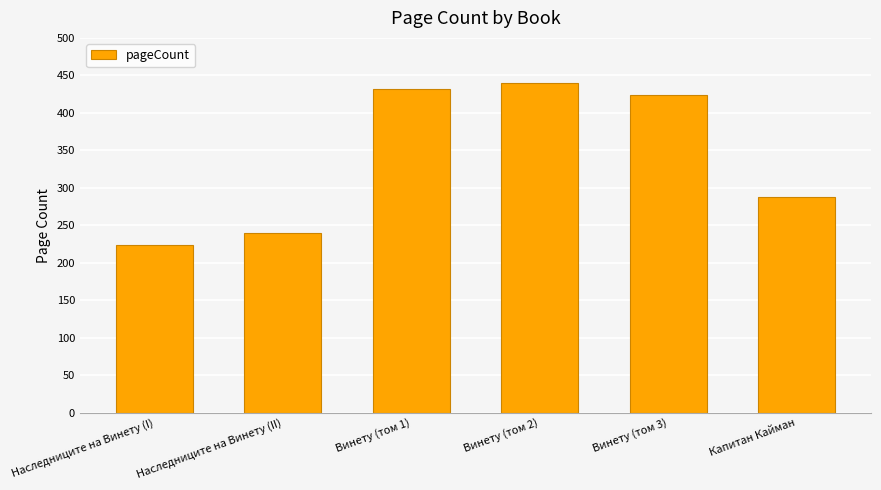

What is the approximate value at Винету (том 2), to the nearest 50?

450